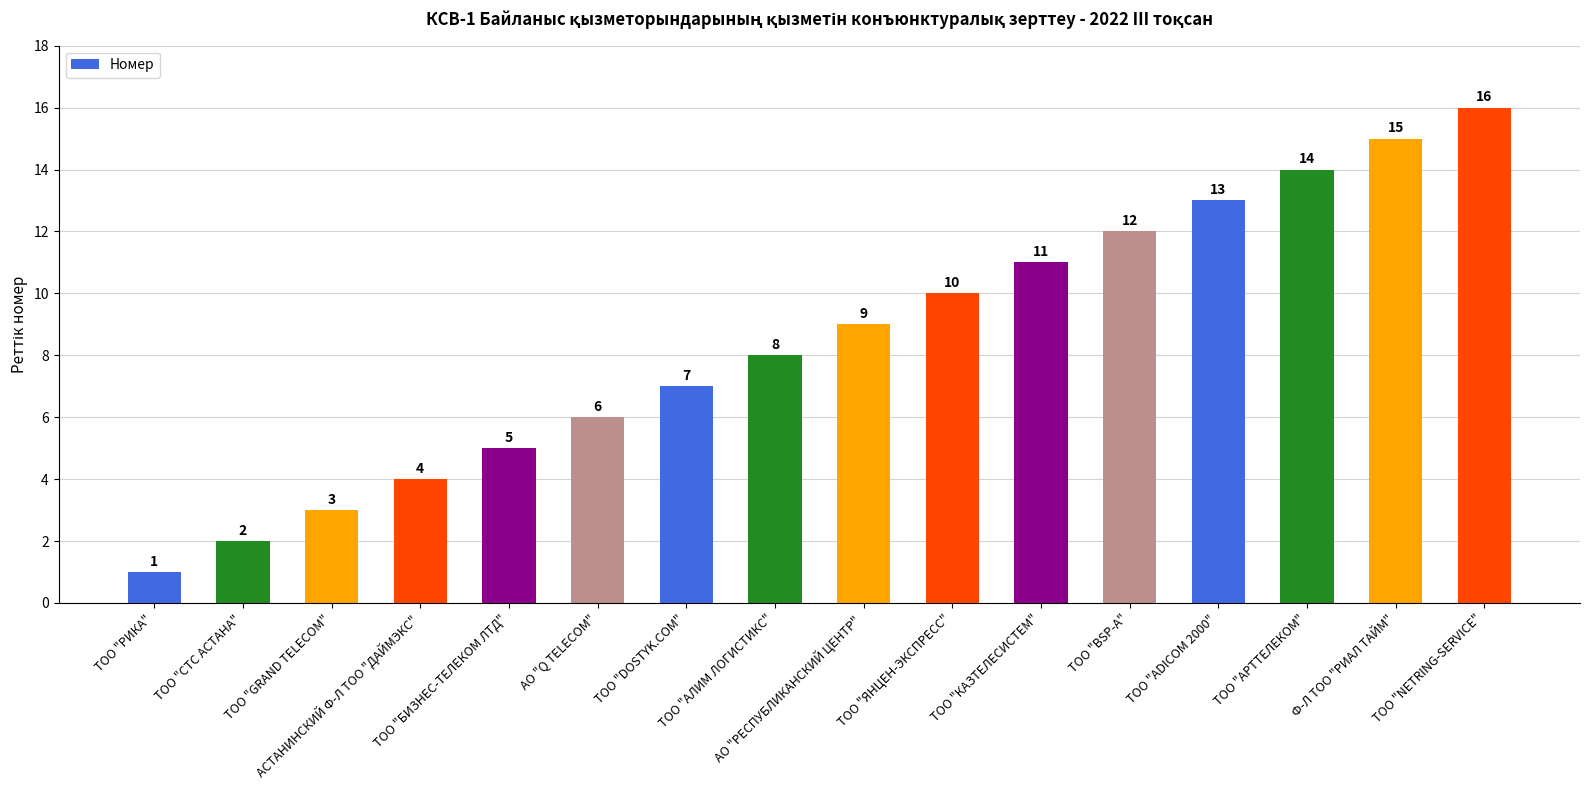

List the labels in order of value, smallest first.

ТОО "РИКА", ТОО "СТС АСТАНА", ТОО "GRAND TELECOM", АСТАНИНСКИЙ Ф-Л ТОО "ДАЙМЭКС", ТОО "БИЗНЕС-ТЕЛЕКОМ ЛТД", АО "Q TELECOM", ТОО "DOSTYK.COM", ТОО "АЛИМ ЛОГИСТИКС", АО "РЕСПУБЛИКАНСКИЙ ЦЕНТР", ТОО "ЯНЦЕН-ЭКСПРЕСС", ТОО "КАЗТЕЛЕСИСТЕМ", ТОО "BSP-A", ТОО "ADICOM 2000", ТОО "АРТТЕЛЕКОМ", Ф-Л ТОО "РИАЛ ТАЙМ", ТОО "NETRING-SERVICE"